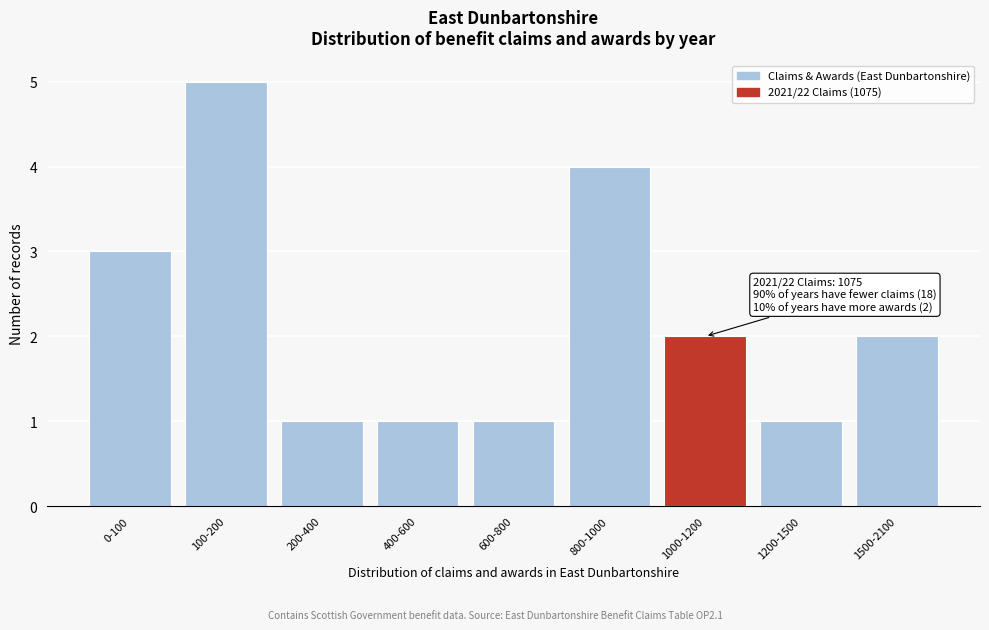

Reading left to right, transcribe all the data shown in this chart.

0-100=3	100-200=5	200-400=1	400-600=1	600-800=1	800-1000=4	1000-1200=2	1200-1500=1	1500-2100=2